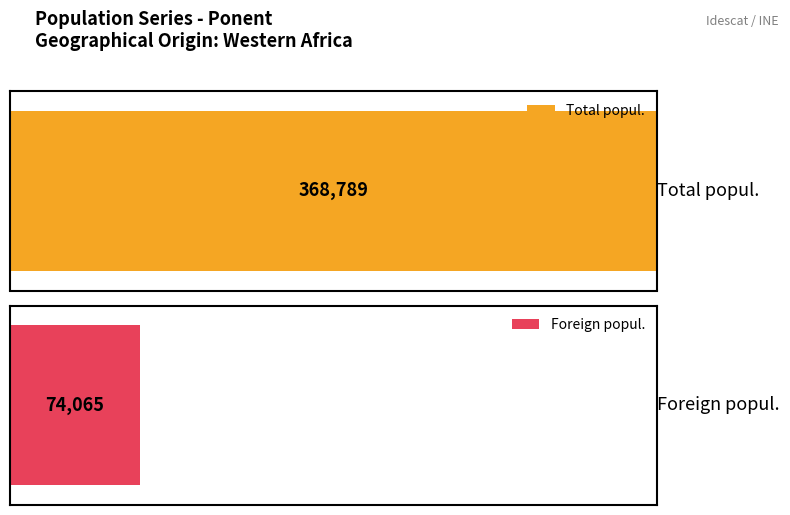

Which series has the widest spread of values?

Foreign popul.